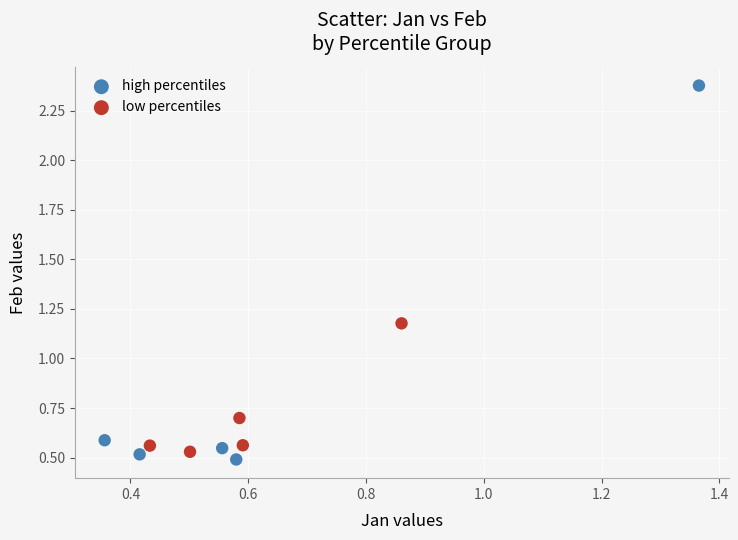

Which series reaches the maximum Y coordinate?

high percentiles